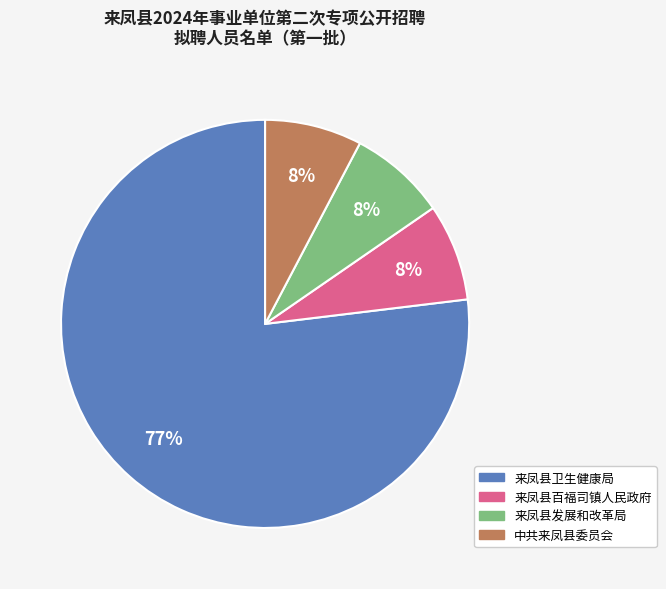

Which slice is the largest?

来凤县卫生健康局